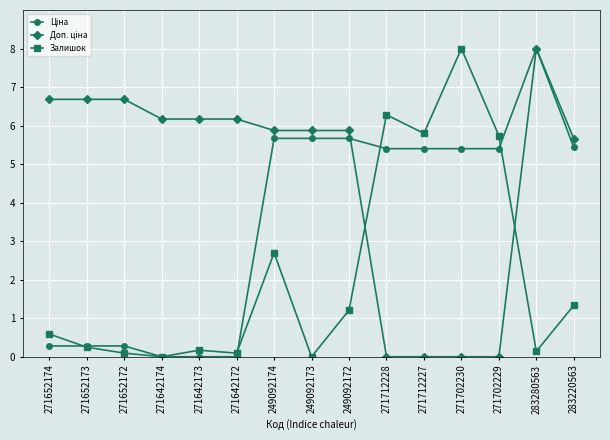

At how many categories does at least one series exceed 6?

9